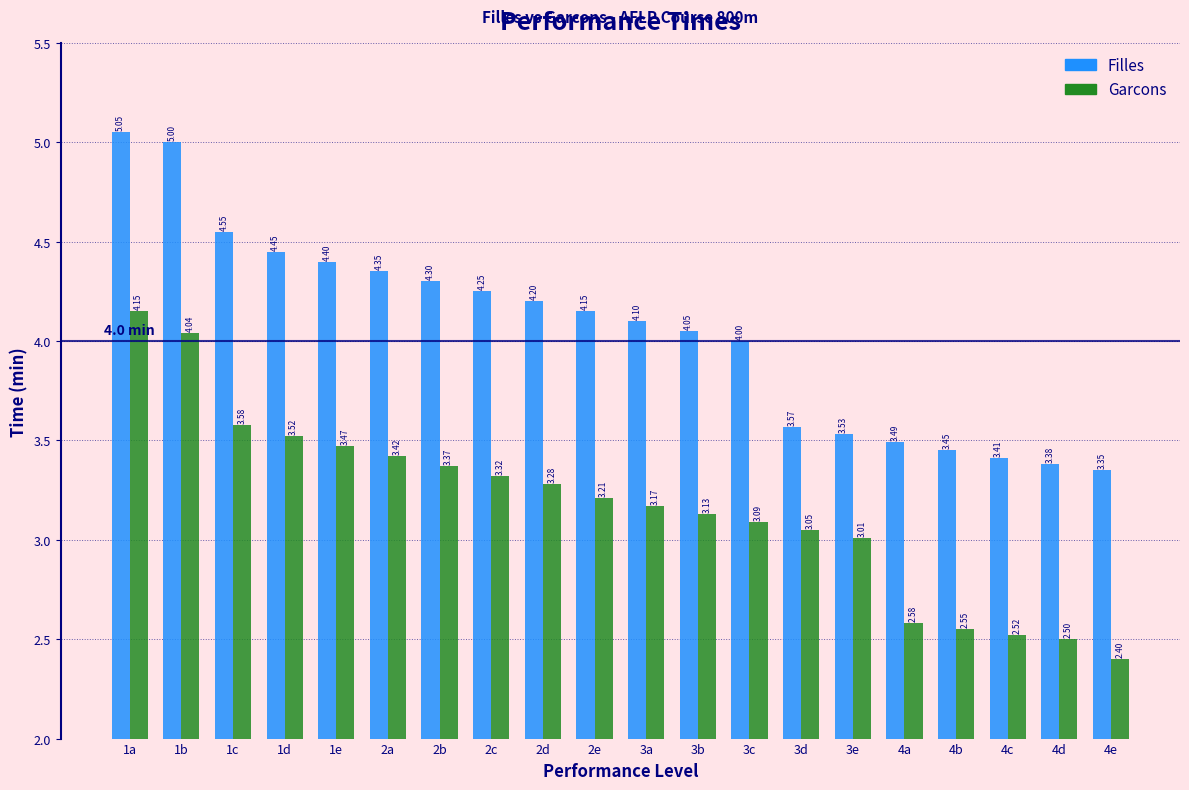

What is the total value across all series at 2d?

7.5